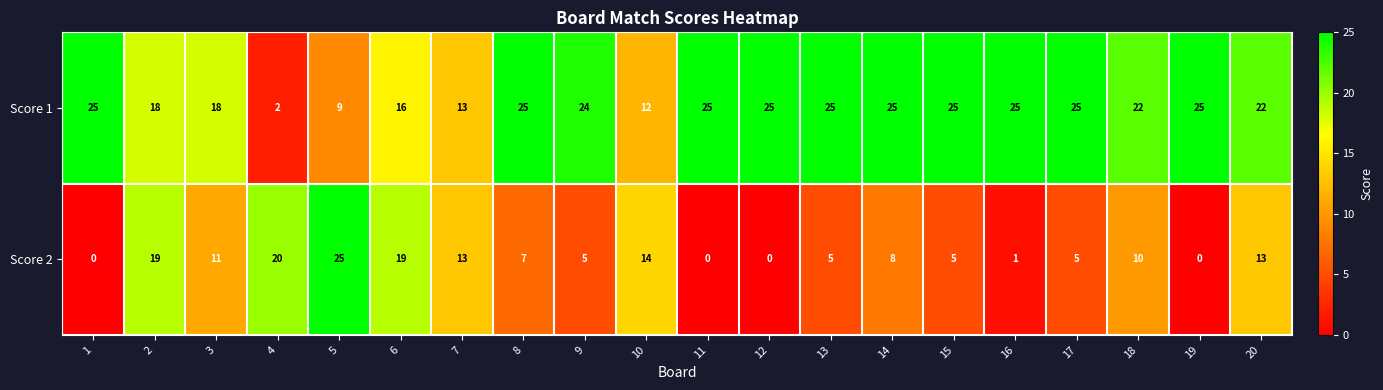

What is the average value of the Score 1 series?

20